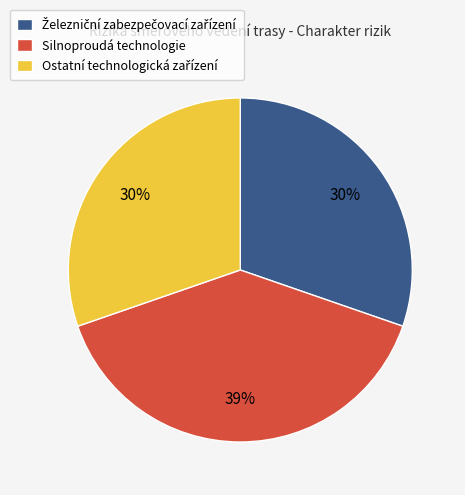

What is the largest slice in the pie chart?

Silnoproudá technologie